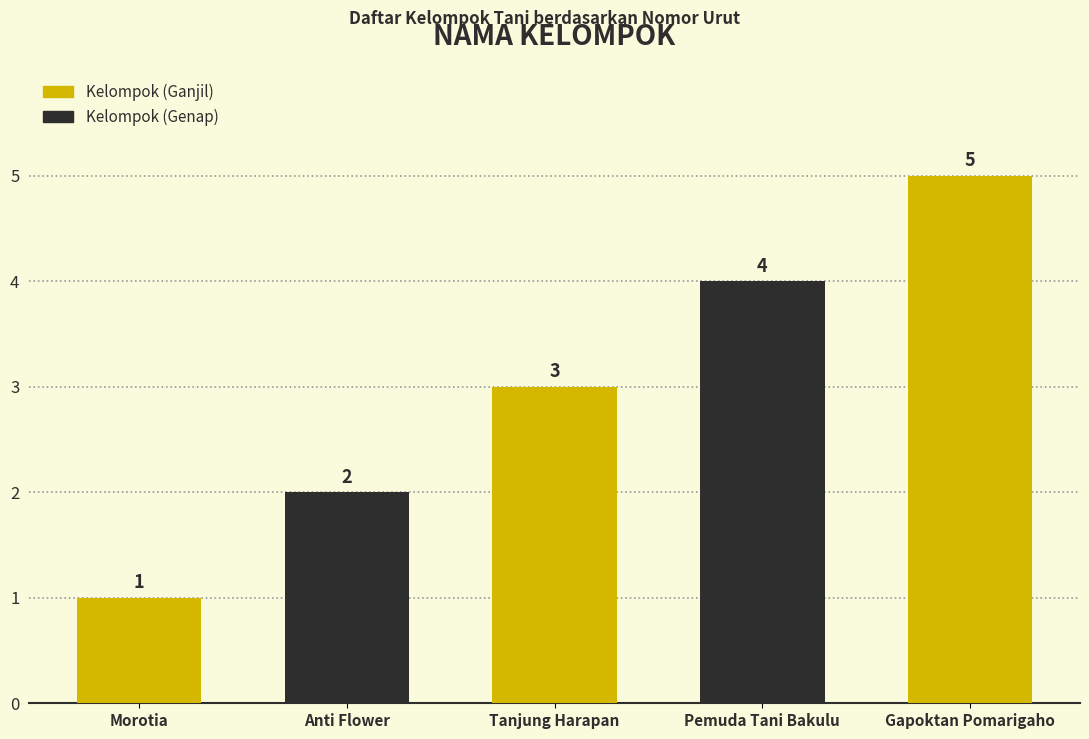

What position from the right is Morotia?

5